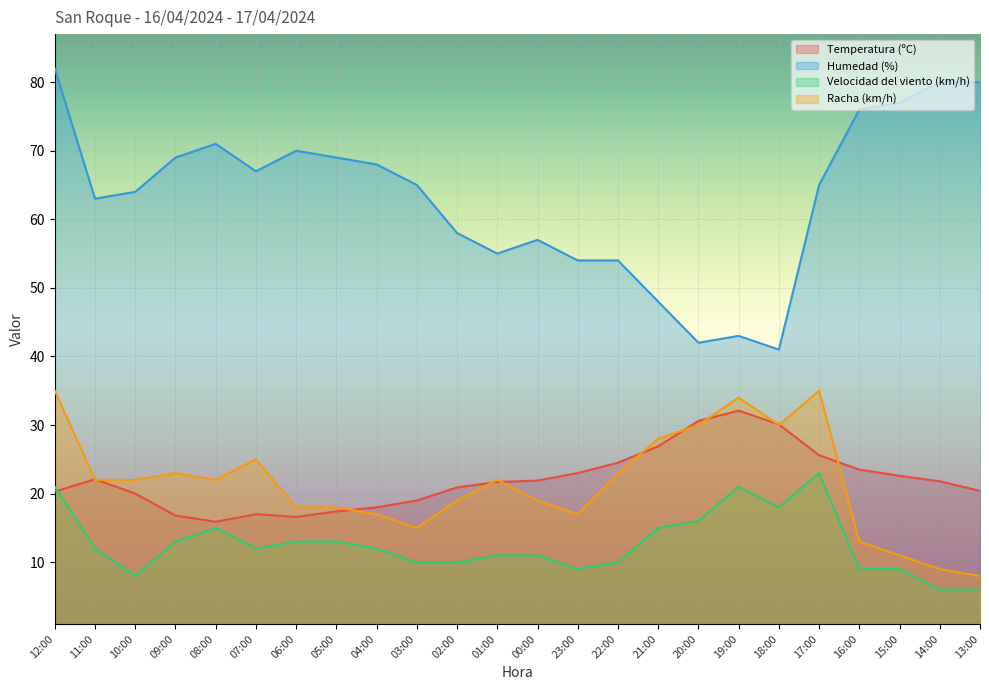

At which label does Temperatura (ºC) reach its minimum?

08:00